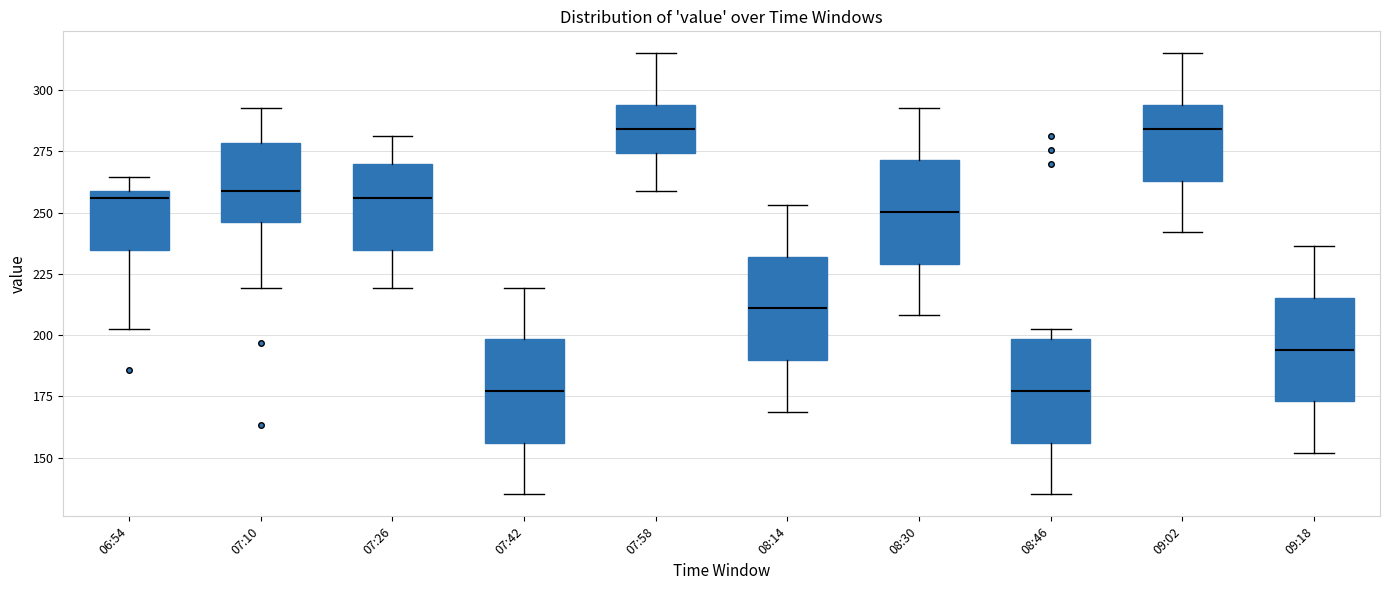

Reading left to right, transcribe this box plot: for each box, give where its median line is, the range the box spans, and where its two whiskers end, as read against the y-axis. The values are not printed on the chart, so give them approximately, as read against the axis.

06:54: median 255, box 235 to 260, whiskers 205 to 265
07:10: median 260, box 245 to 280, whiskers 220 to 295
07:26: median 255, box 235 to 270, whiskers 220 to 280
07:42: median 175, box 155 to 200, whiskers 135 to 220
07:58: median 285, box 275 to 295, whiskers 260 to 315
08:14: median 210, box 190 to 230, whiskers 170 to 255
08:30: median 250, box 230 to 270, whiskers 210 to 295
08:46: median 175, box 155 to 200, whiskers 135 to 205
09:02: median 285, box 265 to 295, whiskers 240 to 315
09:18: median 195, box 175 to 215, whiskers 150 to 235